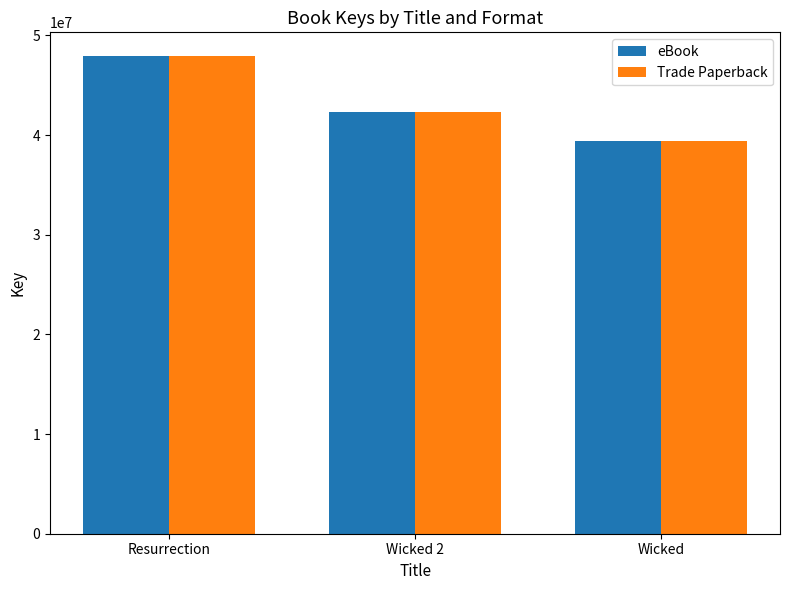

What is the label of the 3rd bar from the right?

Resurrection